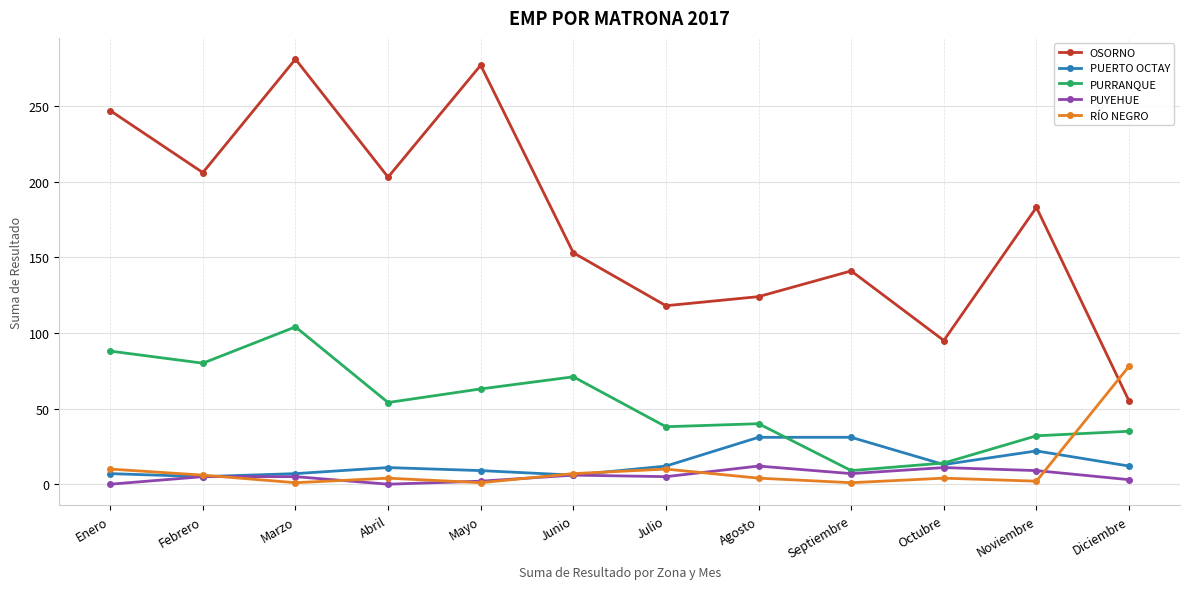

Which series has the largest total across all categories?

OSORNO